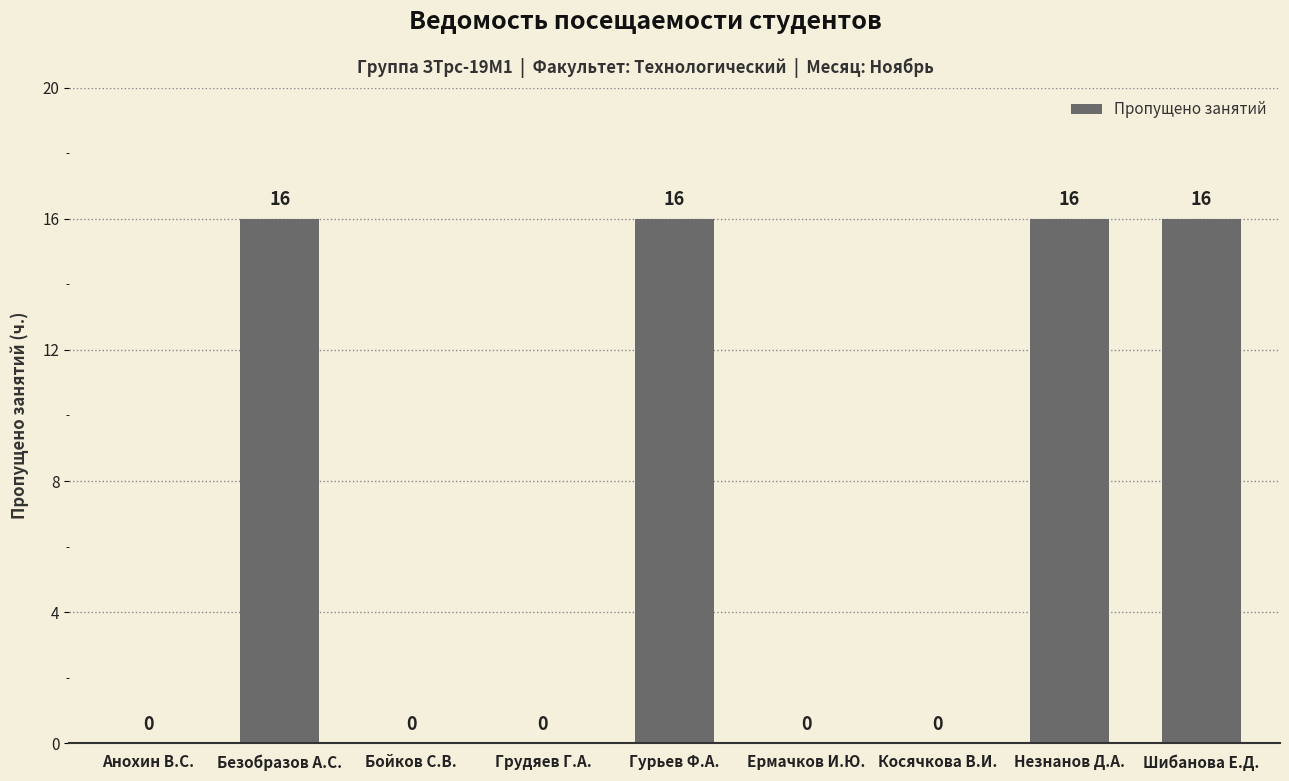

True or false: the data shows 10 at Анохин В.С..

False